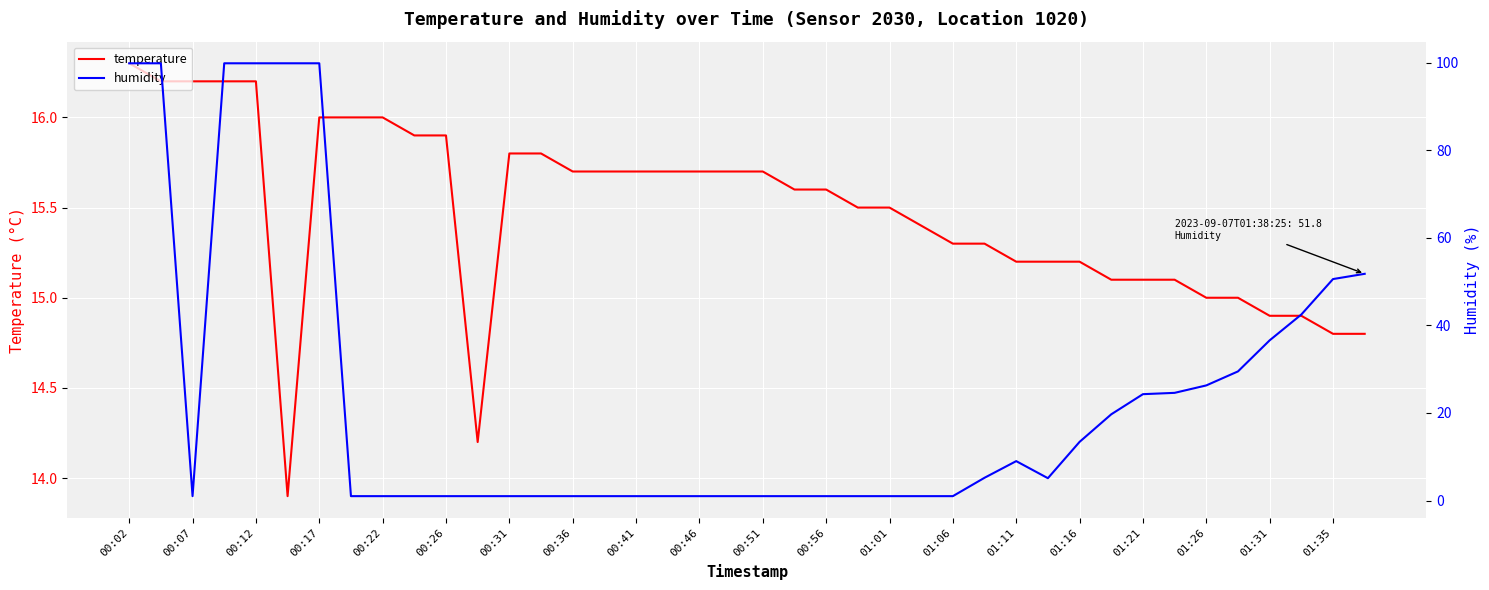

Is it true that temperature equals 10.7 at 00:46?

False